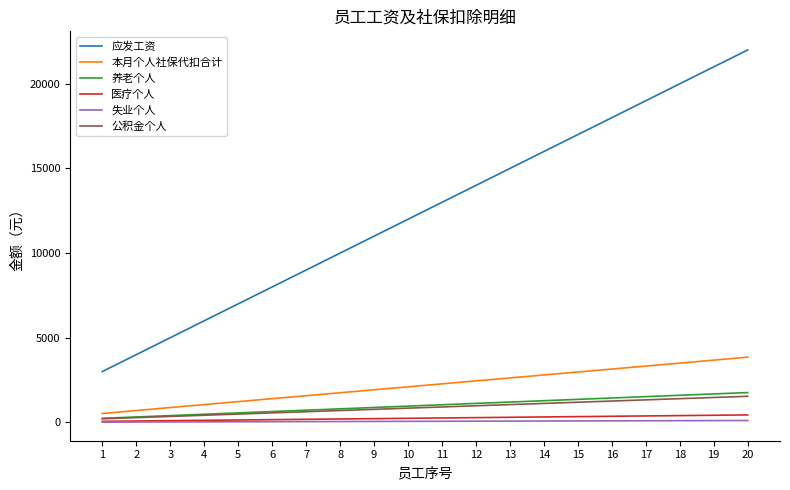

Which series has the largest total across all categories?

应发工资